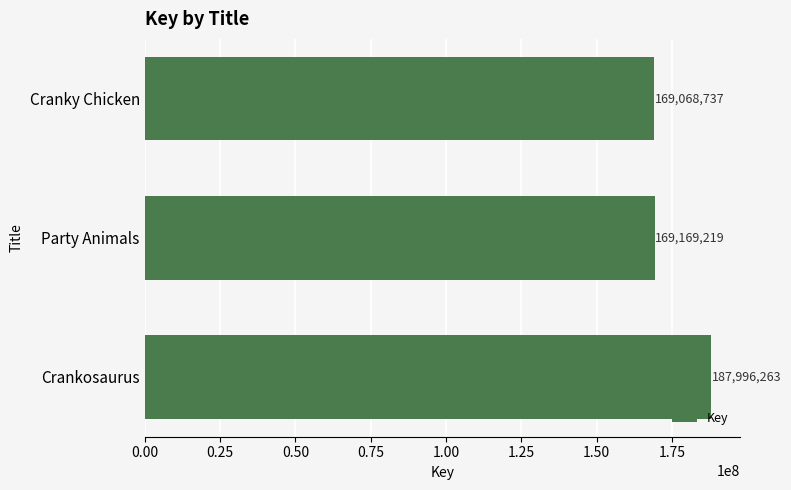

What is the change in value from Crankosaurus to Cranky Chicken?

-18927526